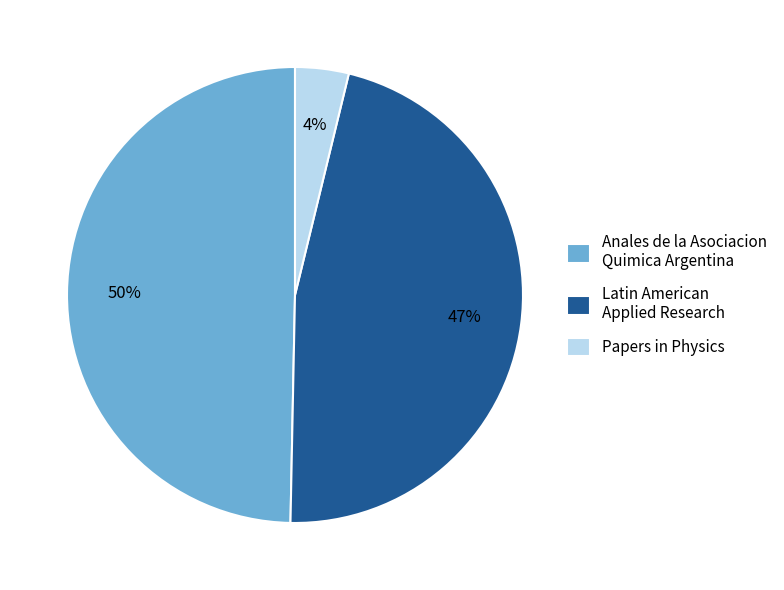

Is it true that Papers in Physics is 4% of the pie?

True